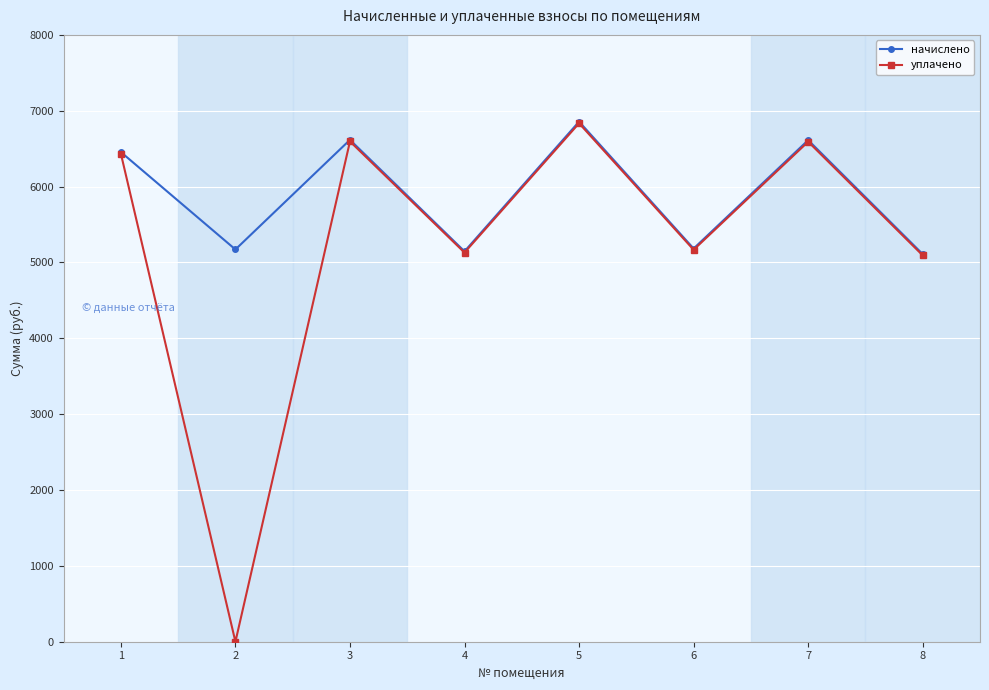

The начислено series shows 3529.8 at 8. True or false?

False